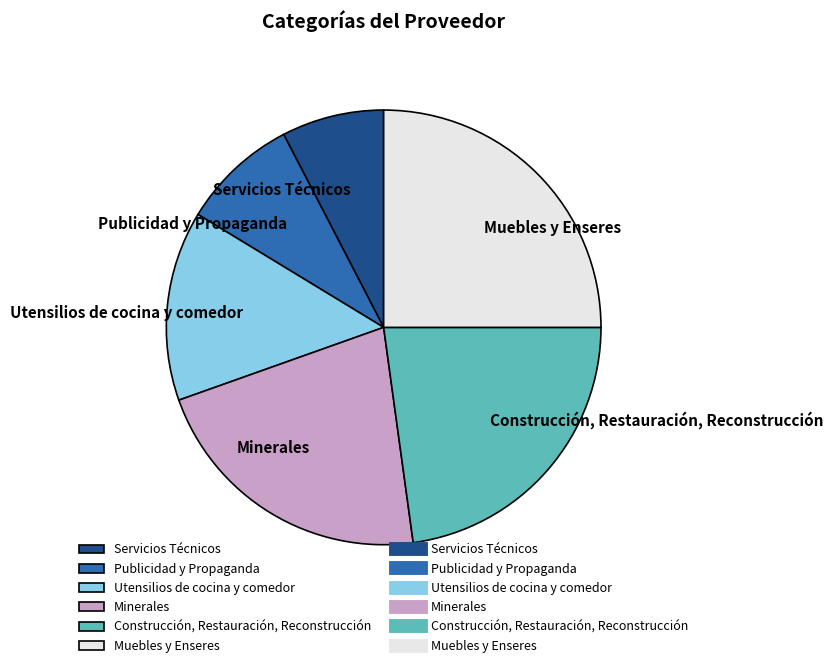

Do Minerales and Construcción, Restauración, Reconstrucción together represent more than half of the pie?

No